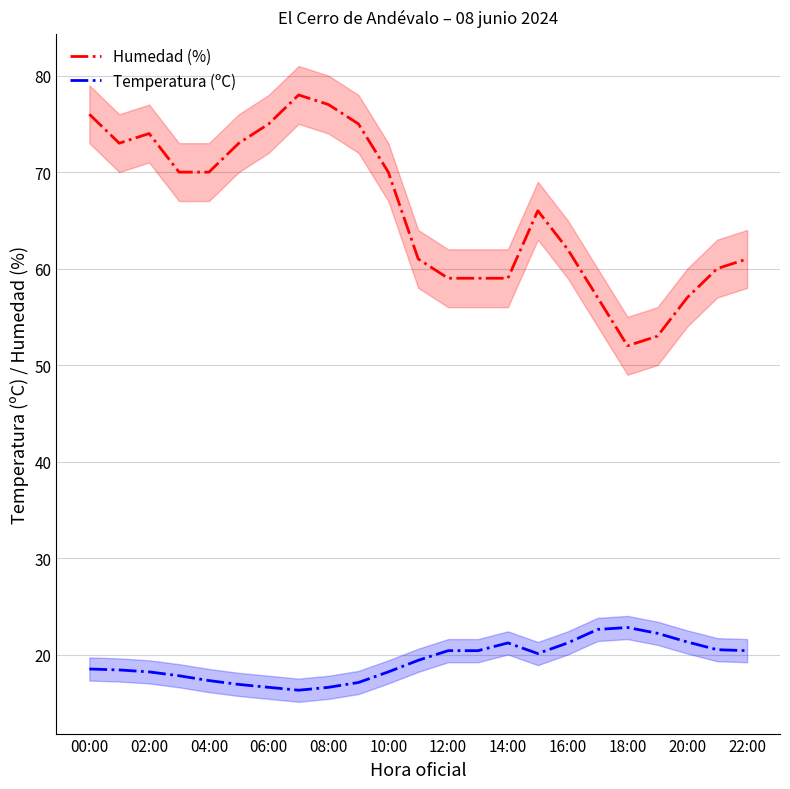

True or false: Humedad (%) and Temperatura (ºC) cross at least once.

False